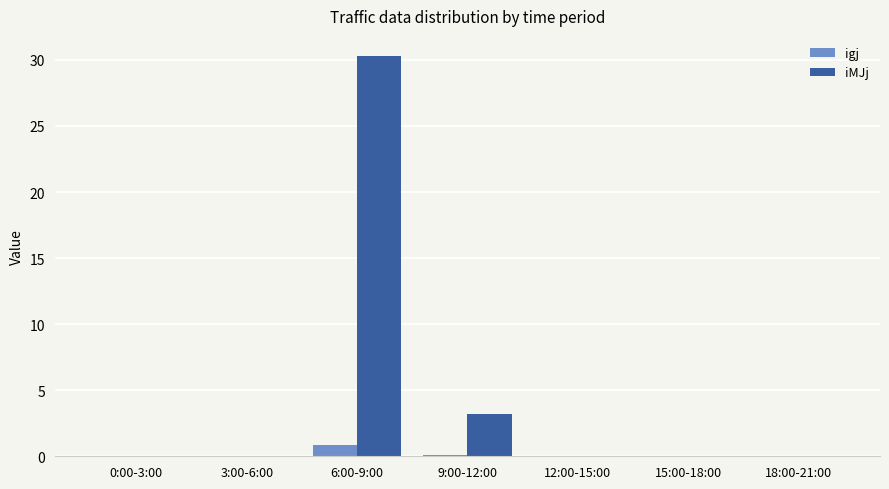

Which series has the widest spread of values?

iMJj